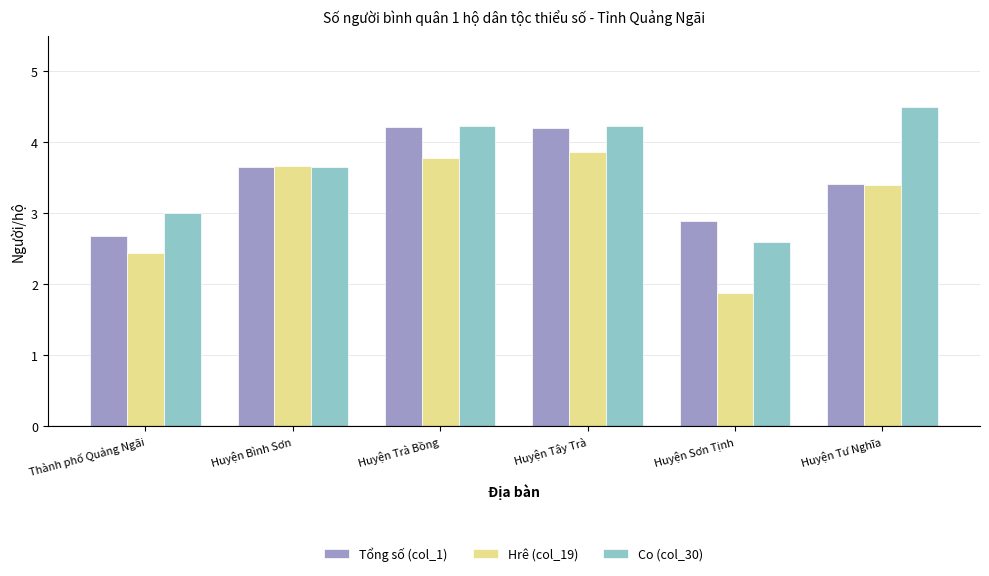

Reading left to right, list all the values displayed in this chart.

Tổng số (col_1): Thành phố Quảng Ngãi=2.7	Huyện Bình Sơn=3.7	Huyện Trà Bồng=4.2	Huyện Tây Trà=4.2	Huyện Sơn Tịnh=2.9	Huyện Tư Nghĩa=3.4
Hrê (col_19): Thành phố Quảng Ngãi=2.4	Huyện Bình Sơn=3.7	Huyện Trà Bồng=3.8	Huyện Tây Trà=3.9	Huyện Sơn Tịnh=1.9	Huyện Tư Nghĩa=3.4
Co (col_30): Thành phố Quảng Ngãi=3.0	Huyện Bình Sơn=3.7	Huyện Trà Bồng=4.2	Huyện Tây Trà=4.2	Huyện Sơn Tịnh=2.6	Huyện Tư Nghĩa=4.5